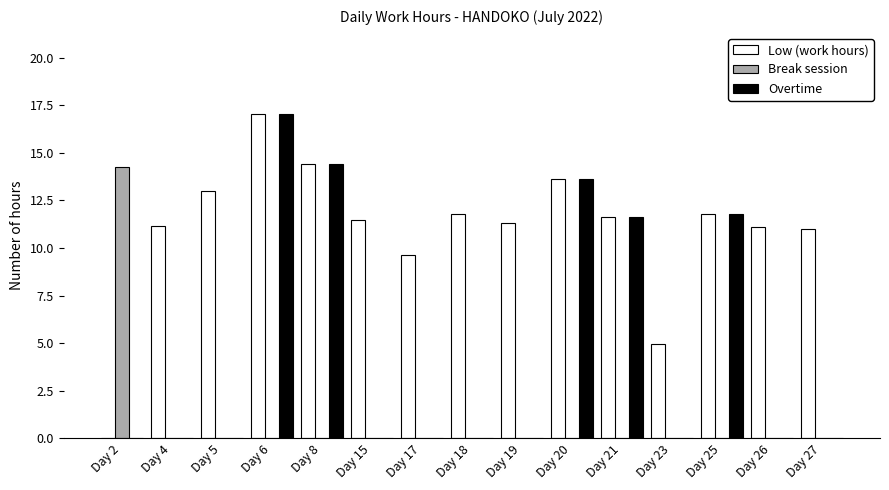

What is the sum of all Overtime values?

68.5